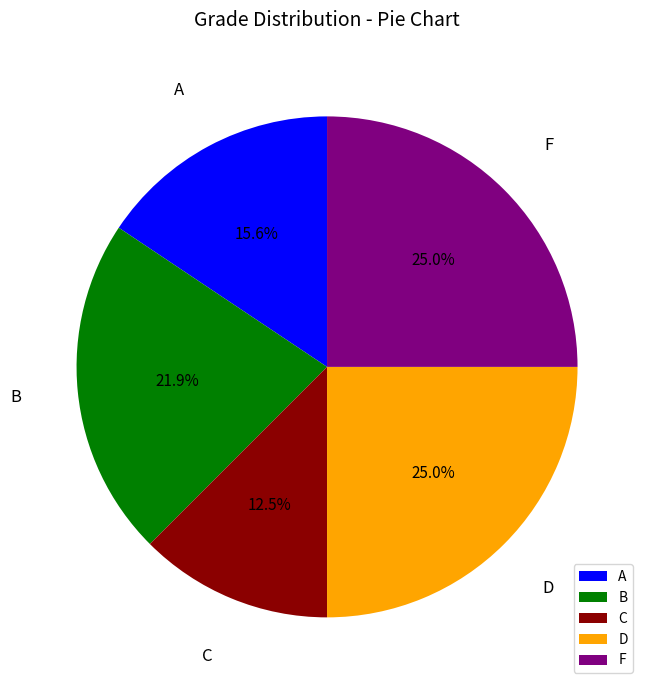

Does D represent more than half of the total?

No